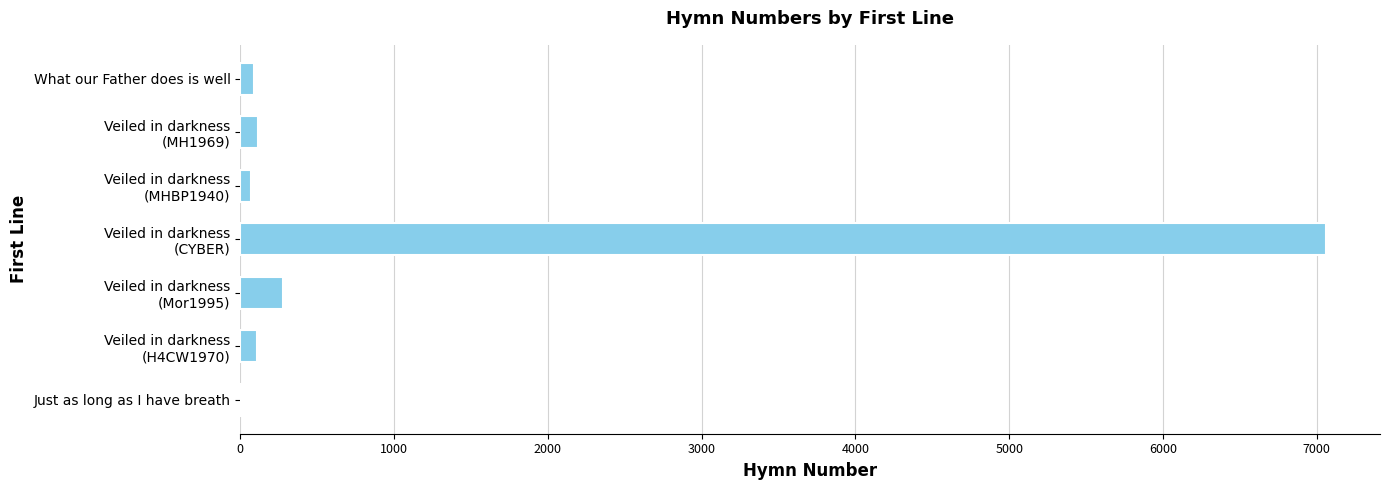

What is the average value?

1103